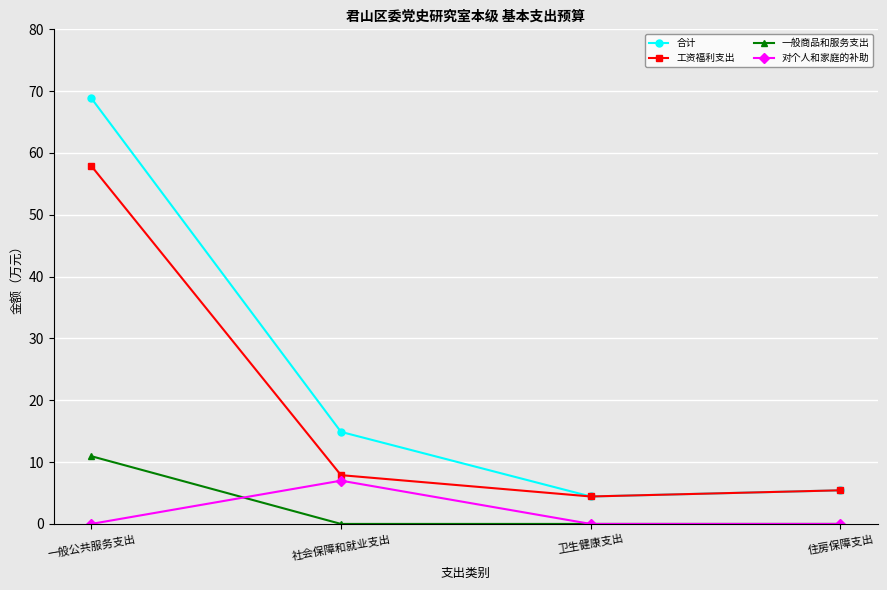

Reading left to right, list all the values displayed in this chart.

合计: 68.9	14.9	4.4	5.4
工资福利支出: 57.9	7.9	4.4	5.4
一般商品和服务支出: 11.0	0.0	0.0	0.0
对个人和家庭的补助: 0.0	7.0	0.0	0.0